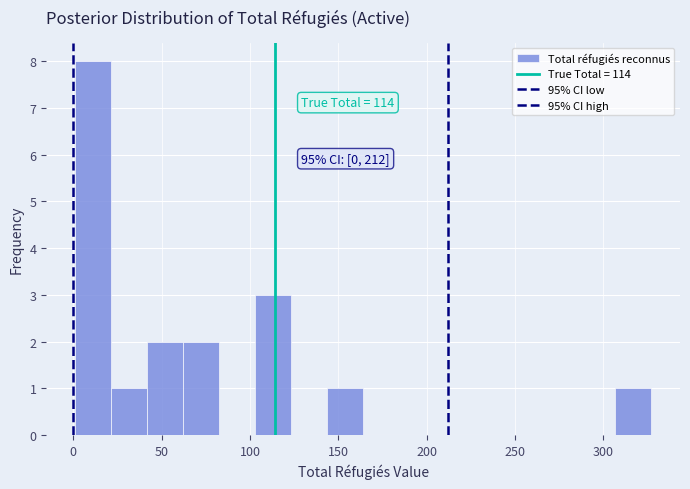

Which range on the x-axis has the tallest bar?

0 to 20